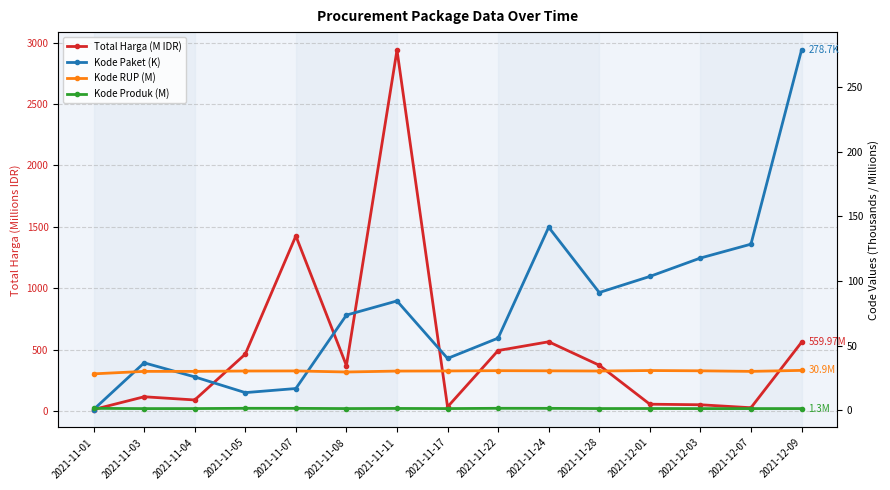

What is the difference between the Total Harga (M IDR) values at 2021-12-09 and 2021-11-17?

525.7